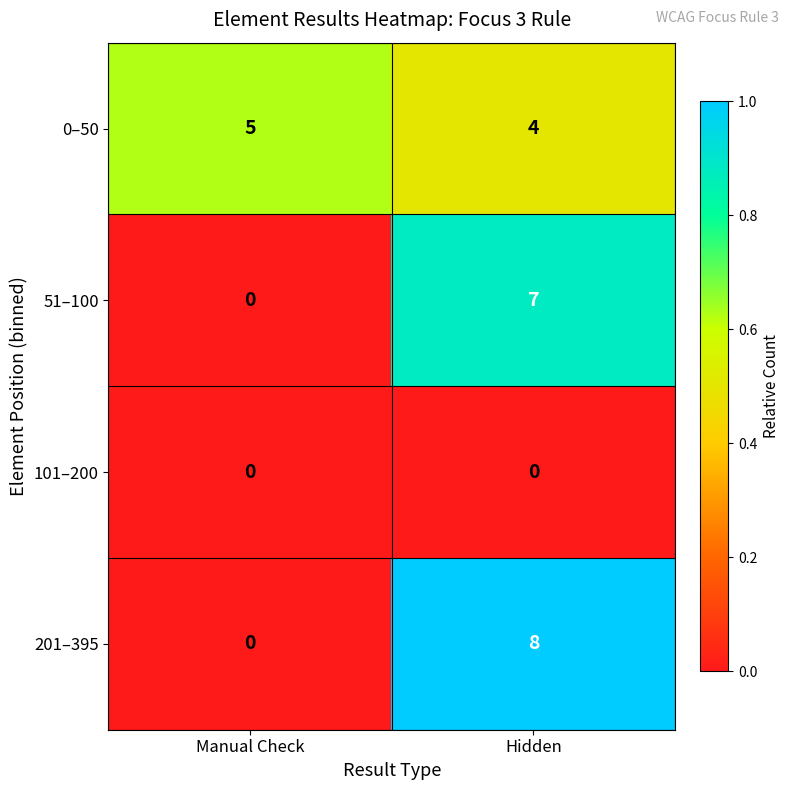

The 51–100 series shows 4 at Manual Check. True or false?

False